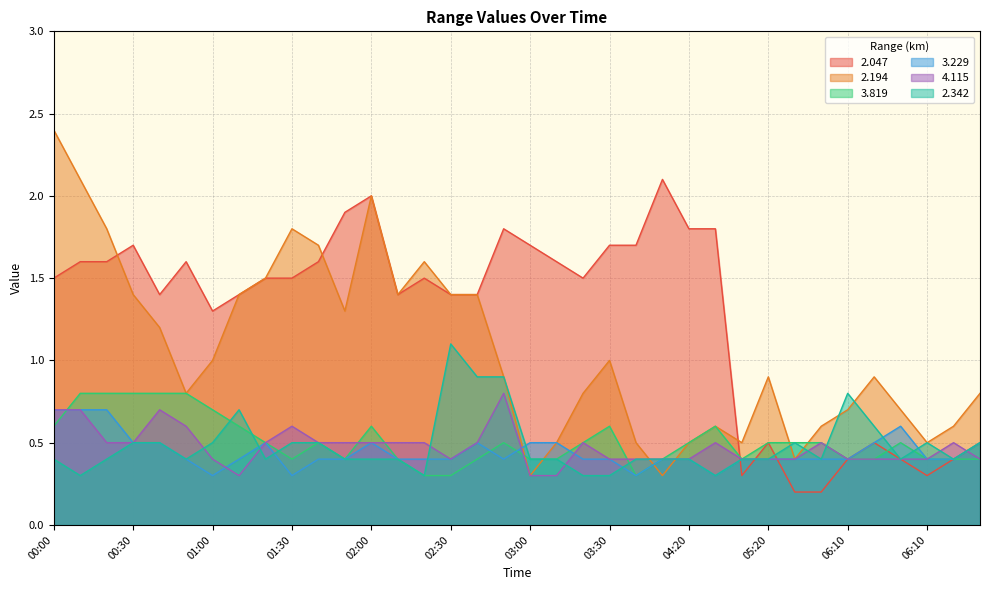

What is the greatest value displayed?

2.4